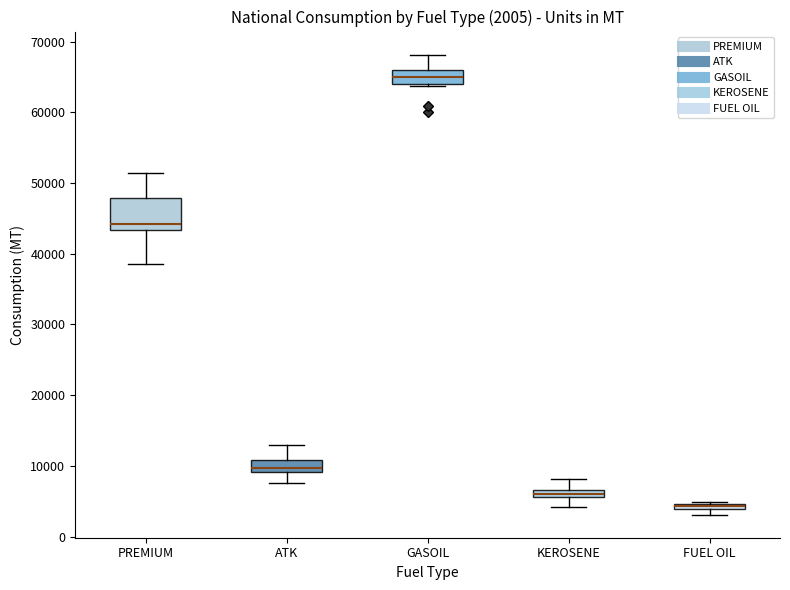

Comparing the boxes themselves (not the whiskers), which one is the tallest?

PREMIUM